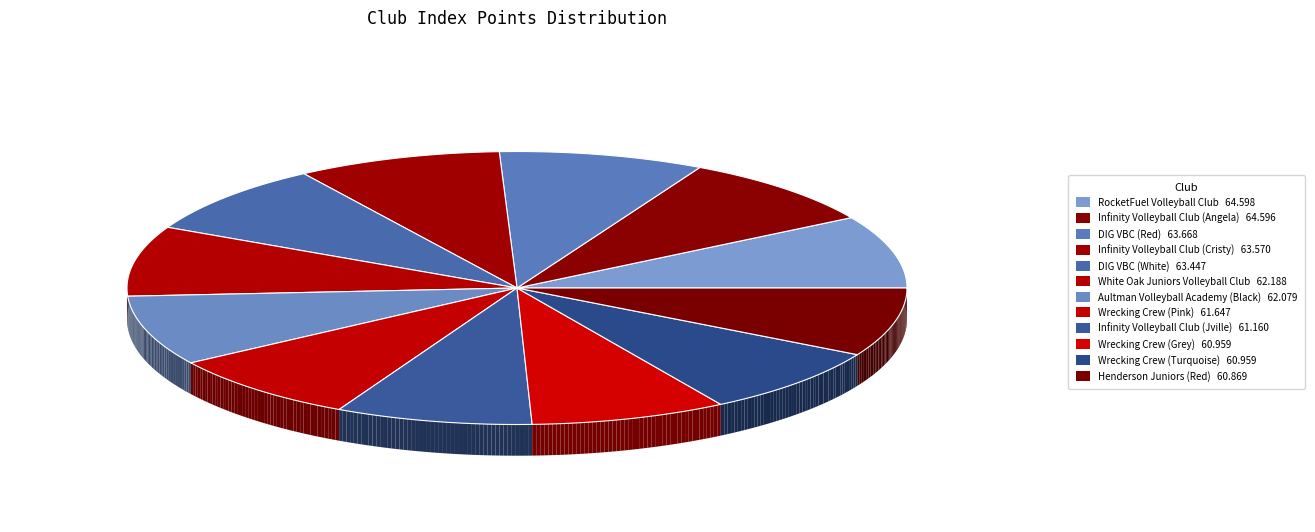

What portion of the pie excludes RocketFuel Volleyball Club?

91.4%